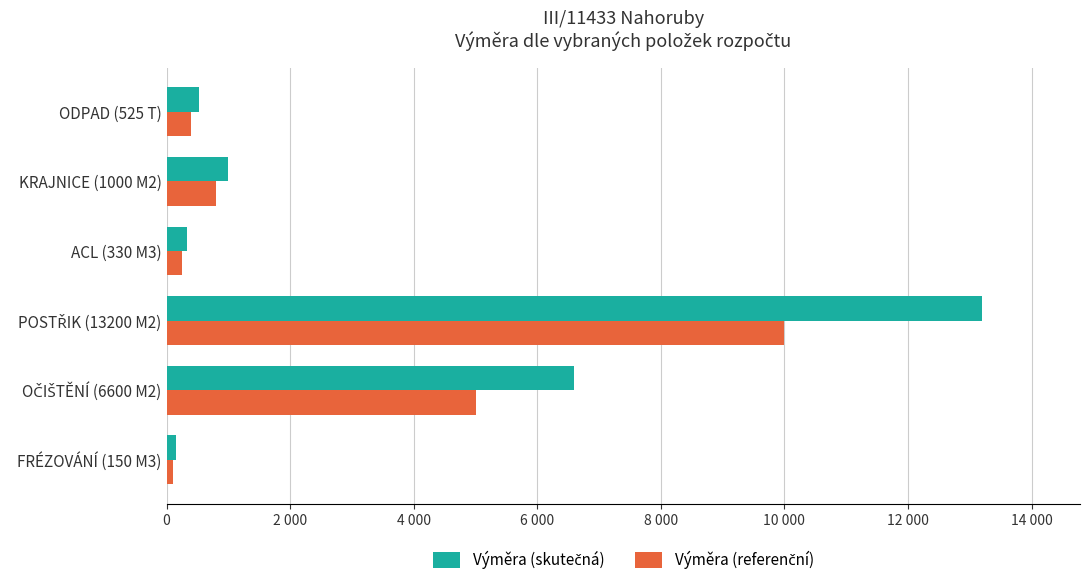

Reading right to left, what are all the values shown in this chart?

Výměra (skutečná): 525	1000	330	13200	6600	150
Výměra (referenční): 400	800	250	10000	5000	100